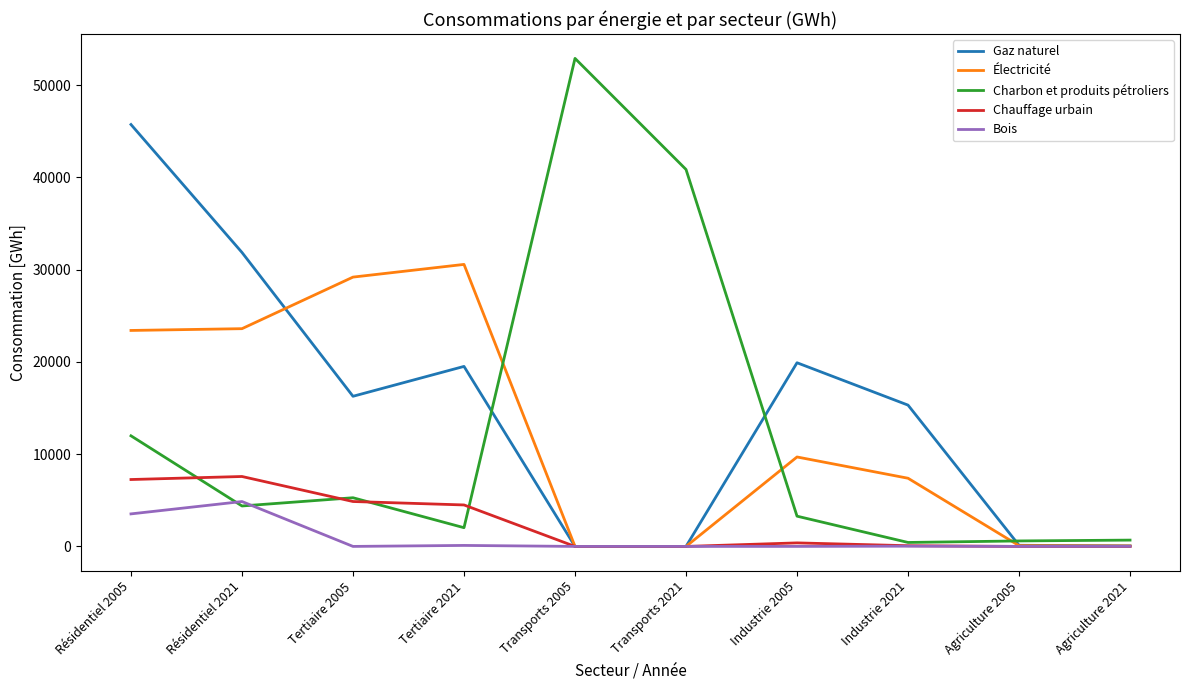

At which category does Charbon et produits pétroliers reach its first local valley?

Résidentiel 2021